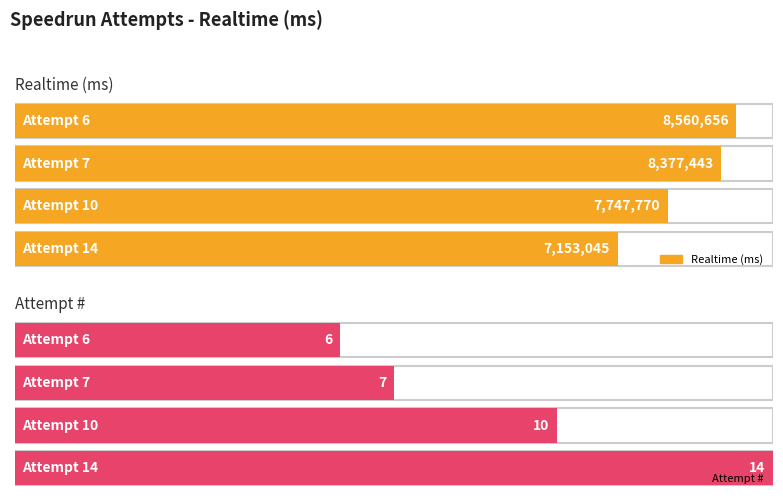

At which category is the sum across all series the highest?

Attempt 6